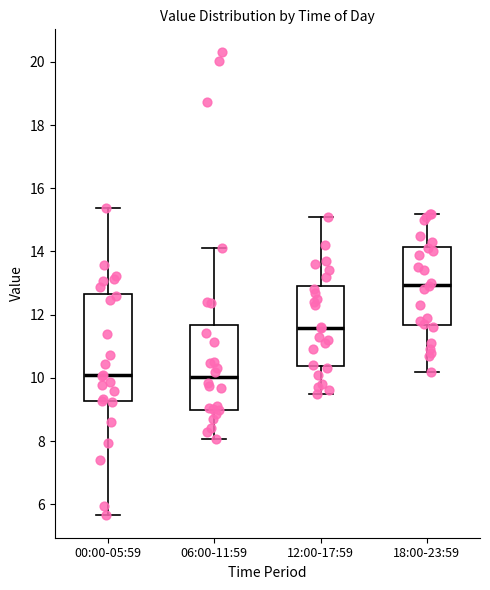

Comparing the boxes themselves (not the whiskers), which one is the tallest?

00:00-05:59